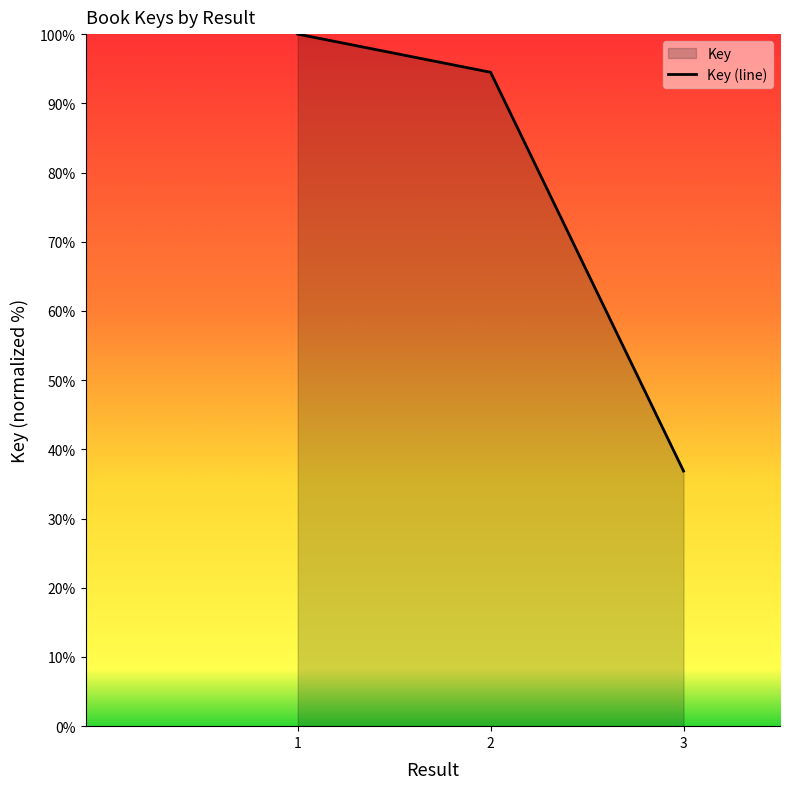

True or false: the data shows 100.0 at 1.

True